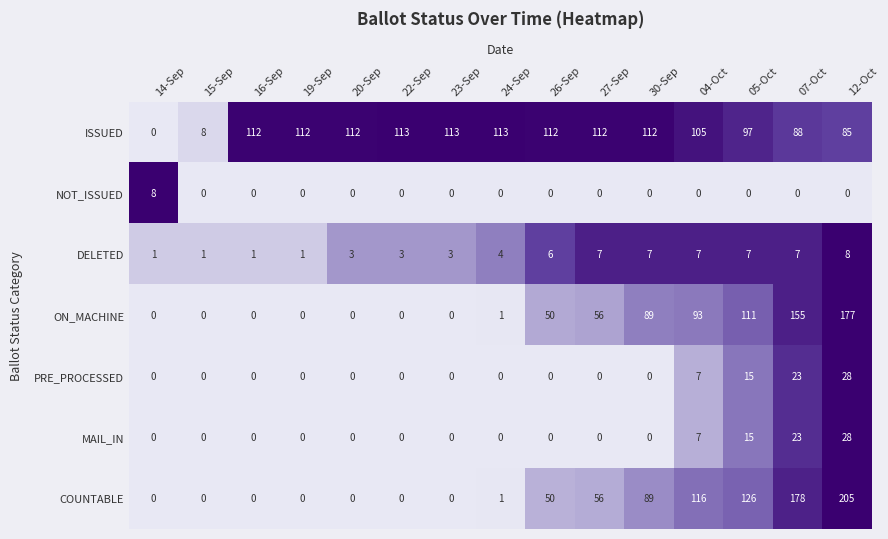

The value of PRE_PROCESSED at 12-Oct is 45. True or false?

False